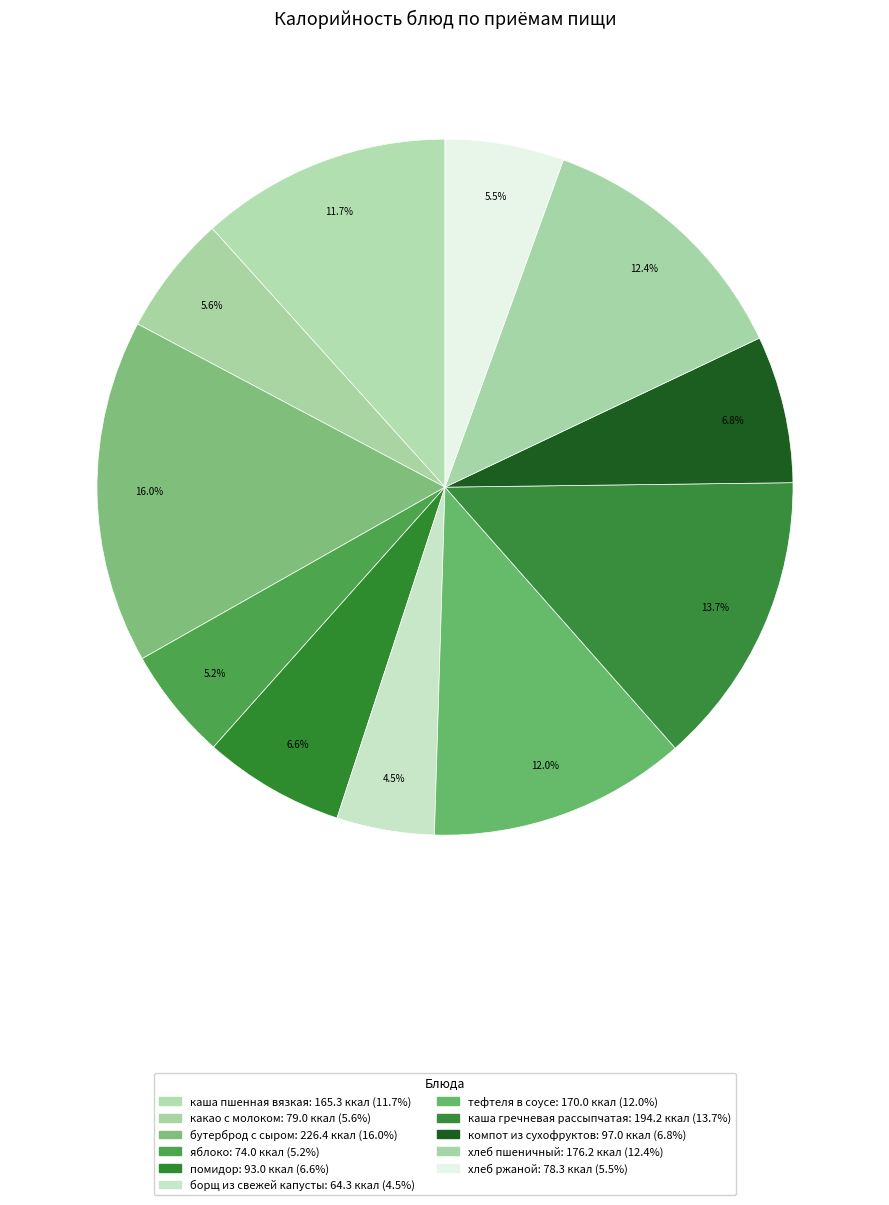

To the nearest percent, what is the average slice percentage?

9%